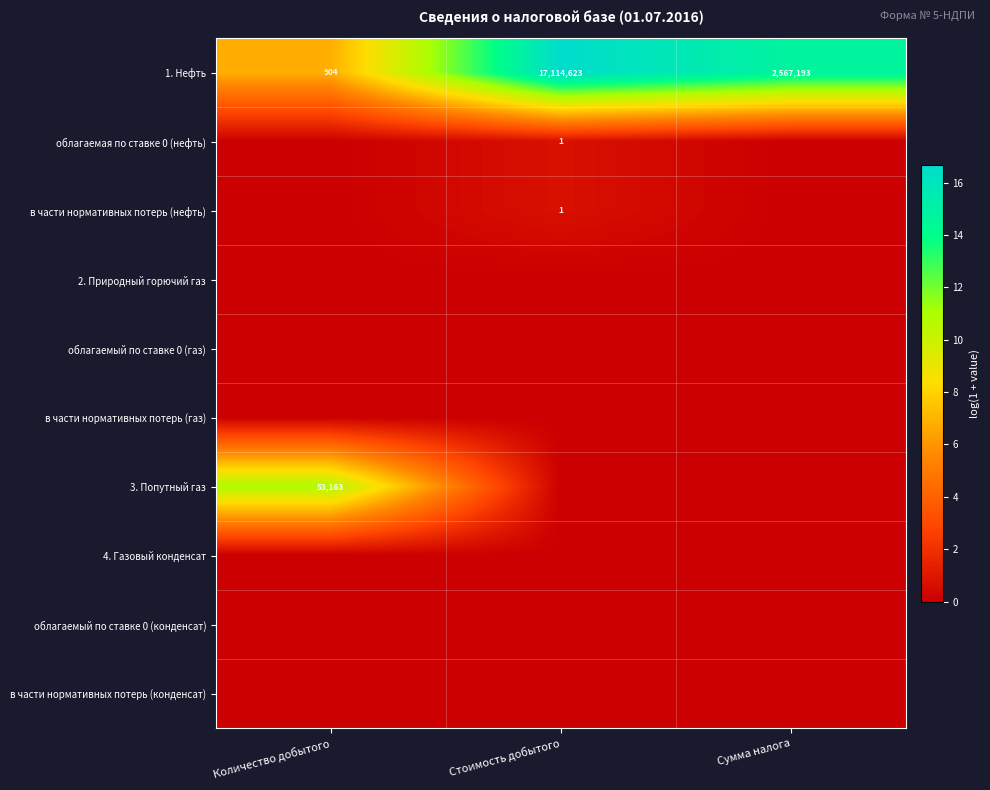

How many 1. Нефть values are between 904 and 17114623?

3